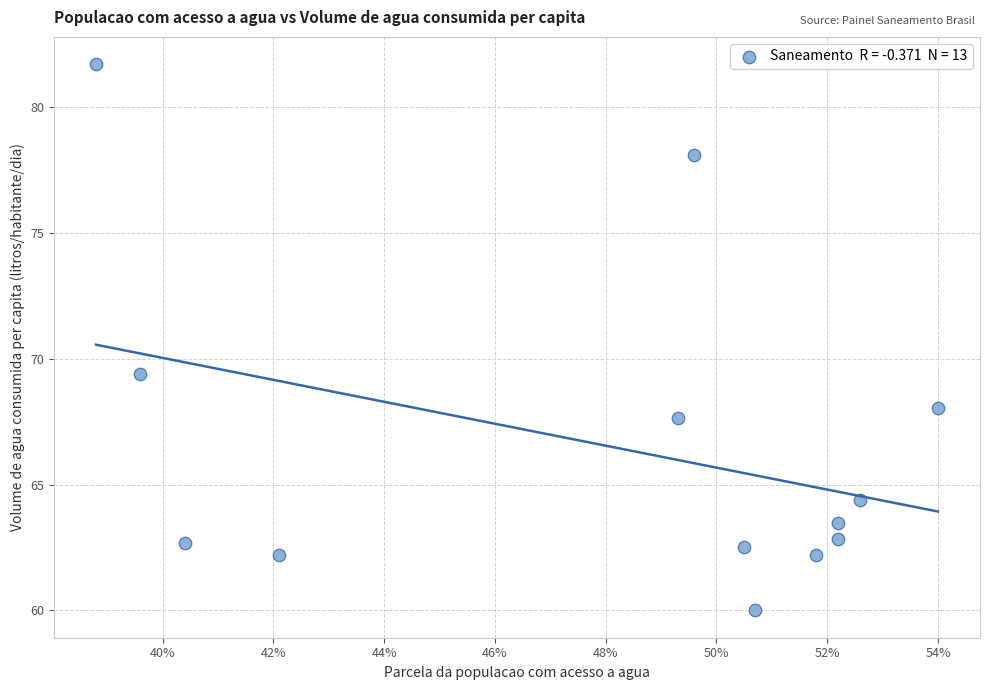

What Y value in the scatter plot is closest to 70?

69.4